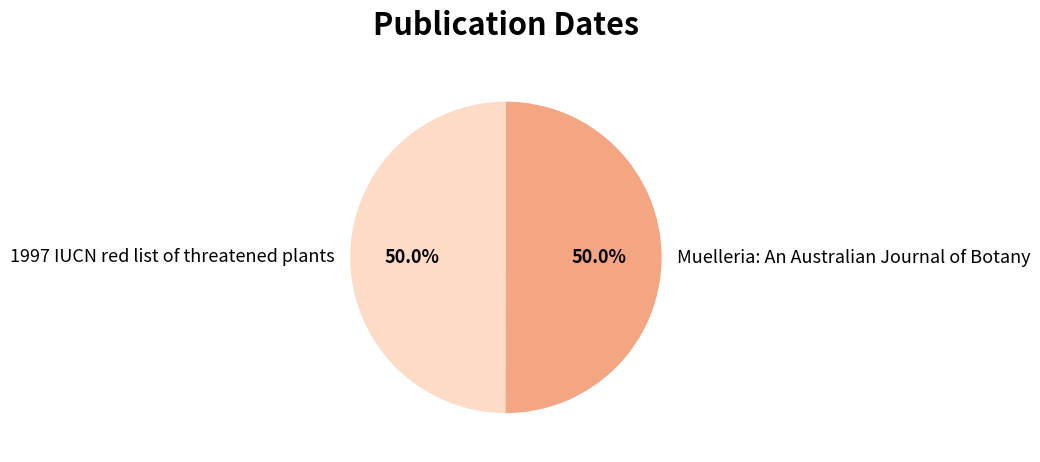

Count the number of slices in the pie.

2